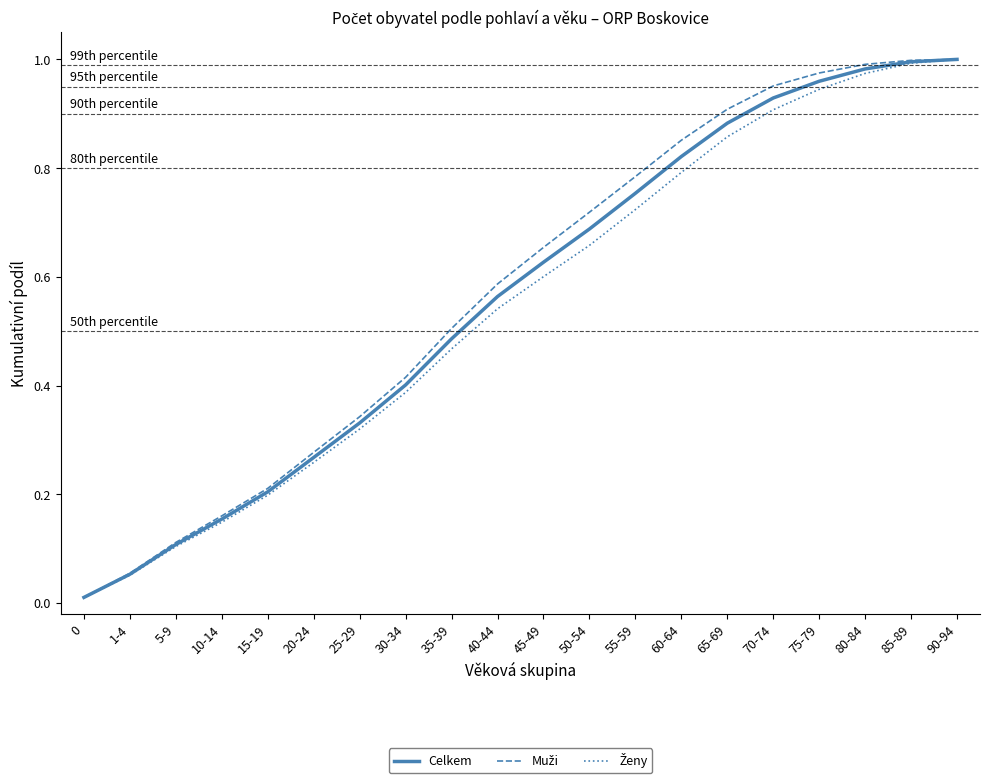

Does the chart display data point markers on the line(s)?

No